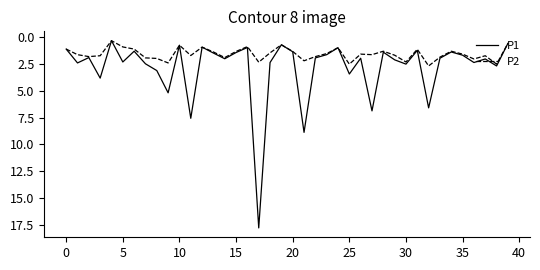

List the series in order of their peak value, highest first.

P1, P2